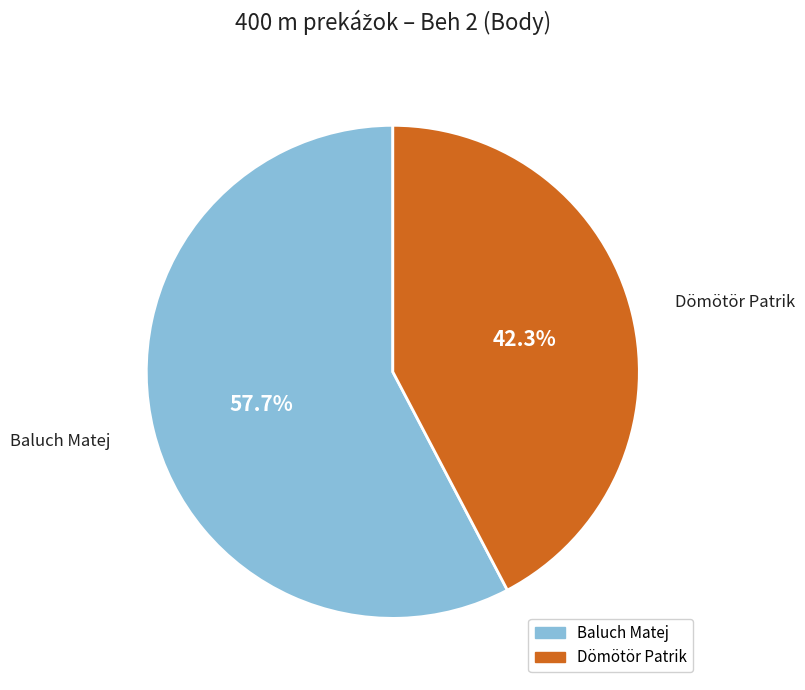

To the nearest percent, what is the combined percentage of Dömötör Patrik and Baluch Matej?

100%